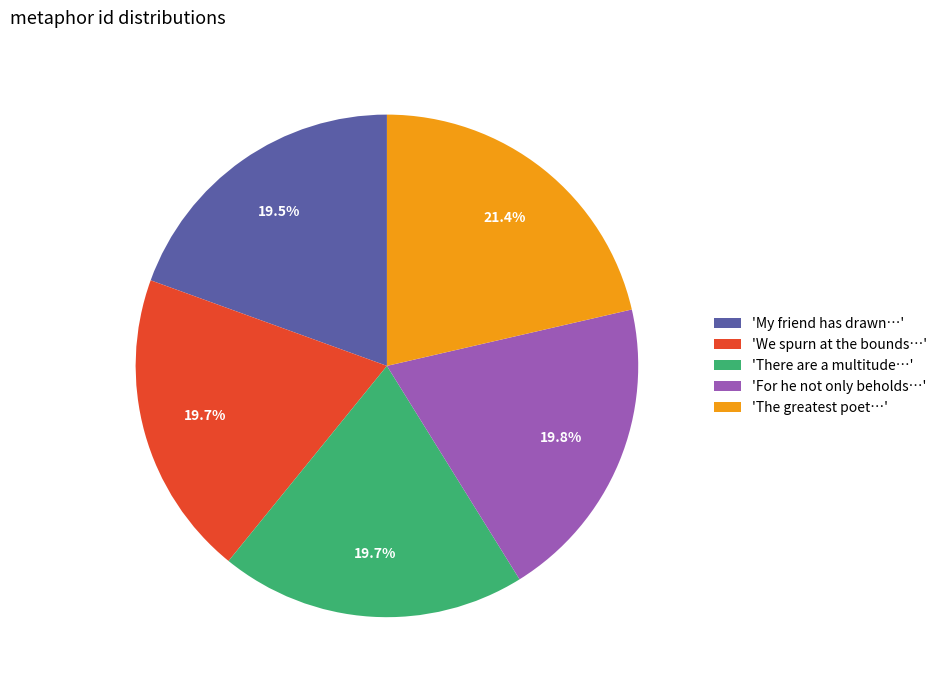

Count the number of slices in the pie.

5